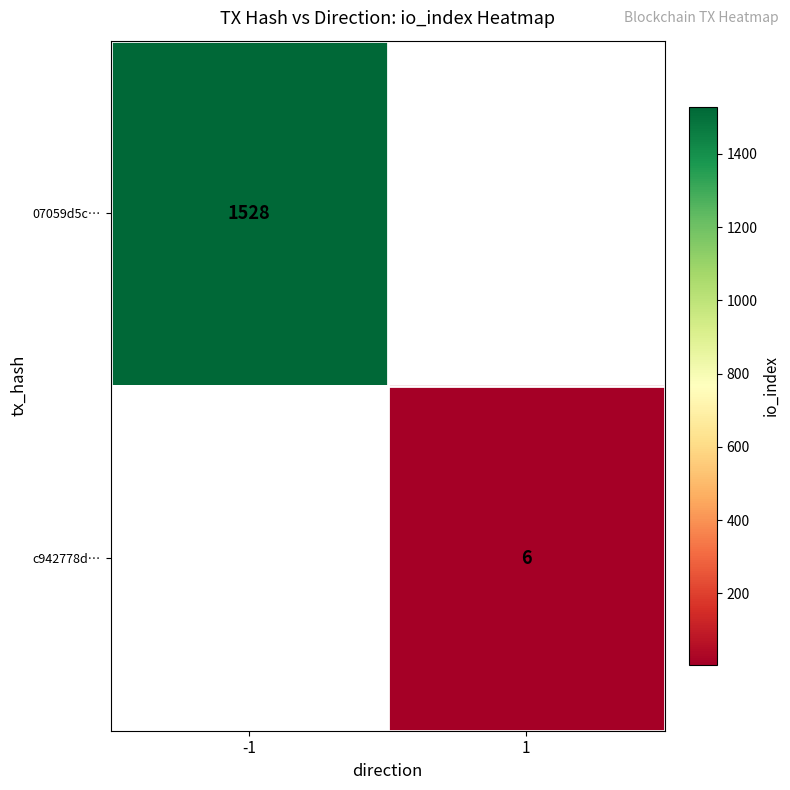

At which category does the chart reach its peak across all series?

-1